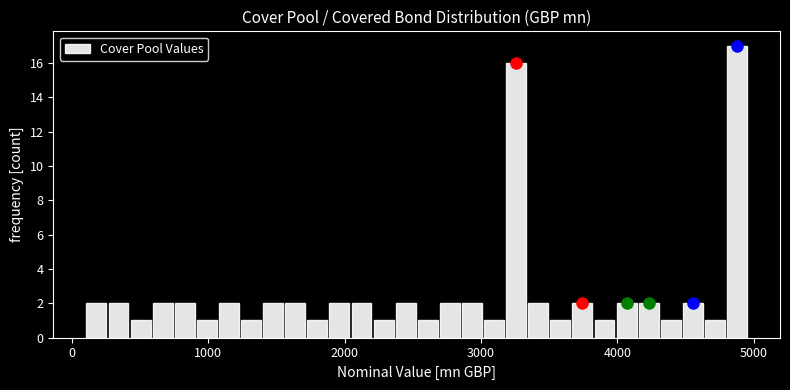

Around what value on the x-axis is the tallest bar? Give the approximate position of its centre, as read against the axis.

4900